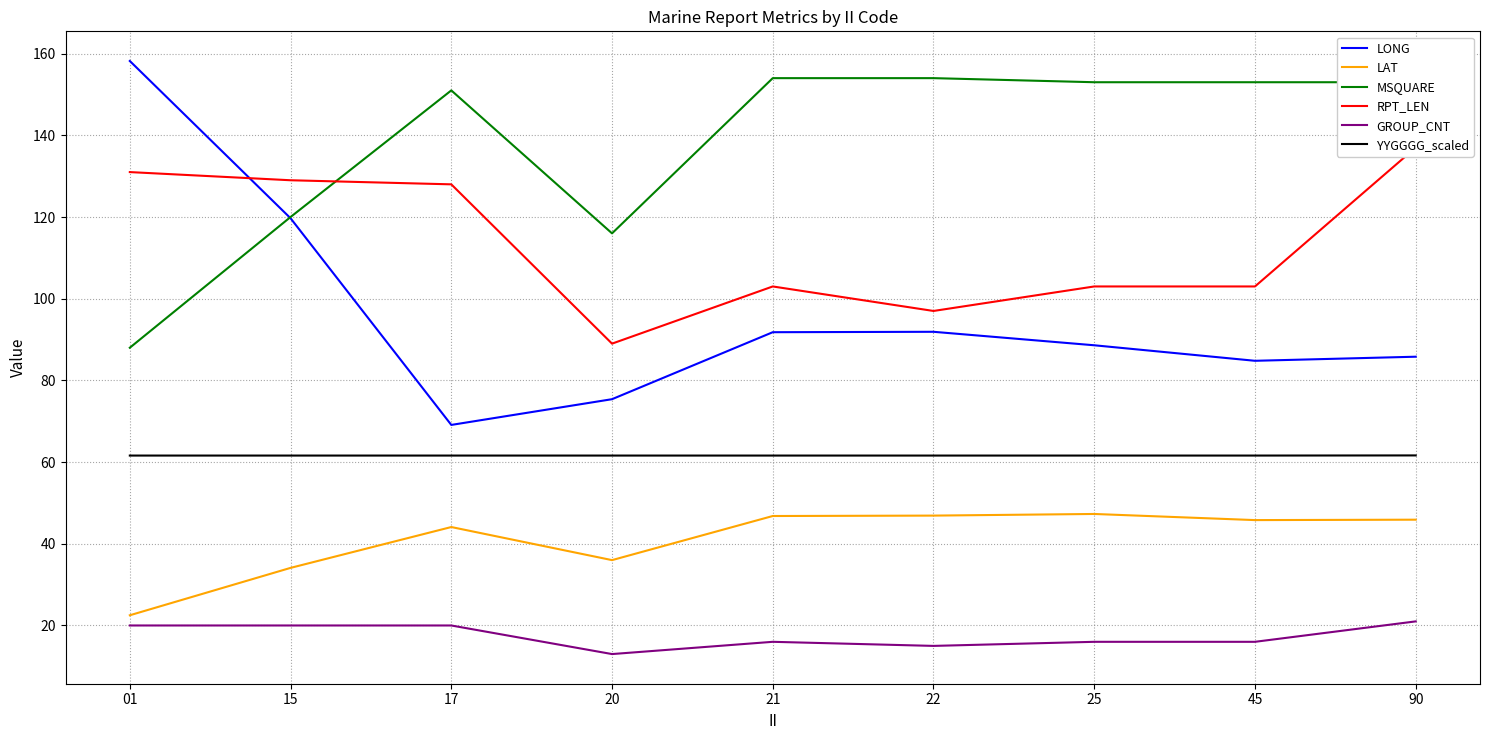

What is the lowest value of the YYGGGG_scaled series?

61.6